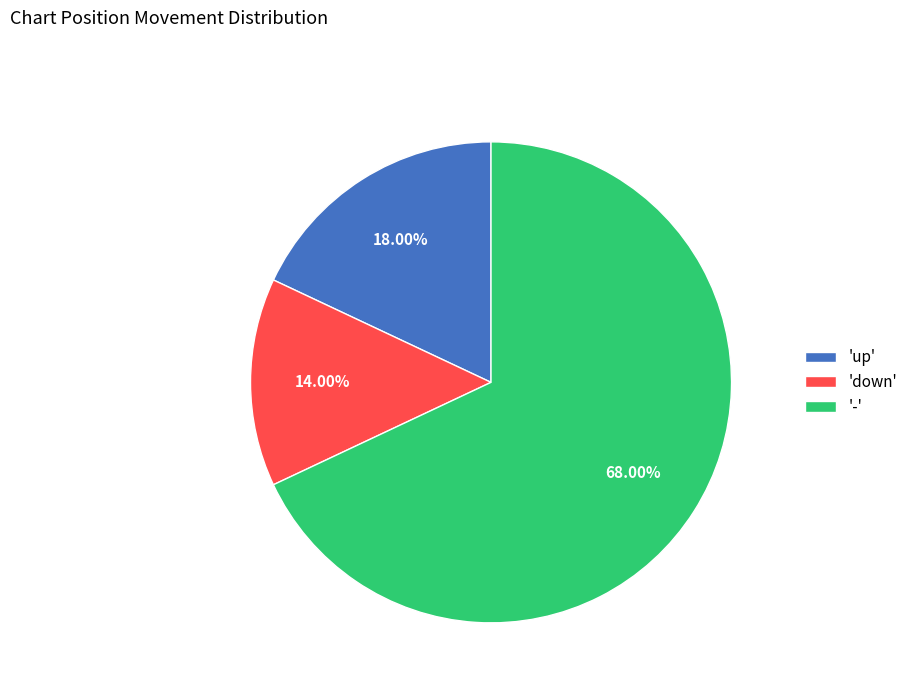

Which category accounts for the majority?

-